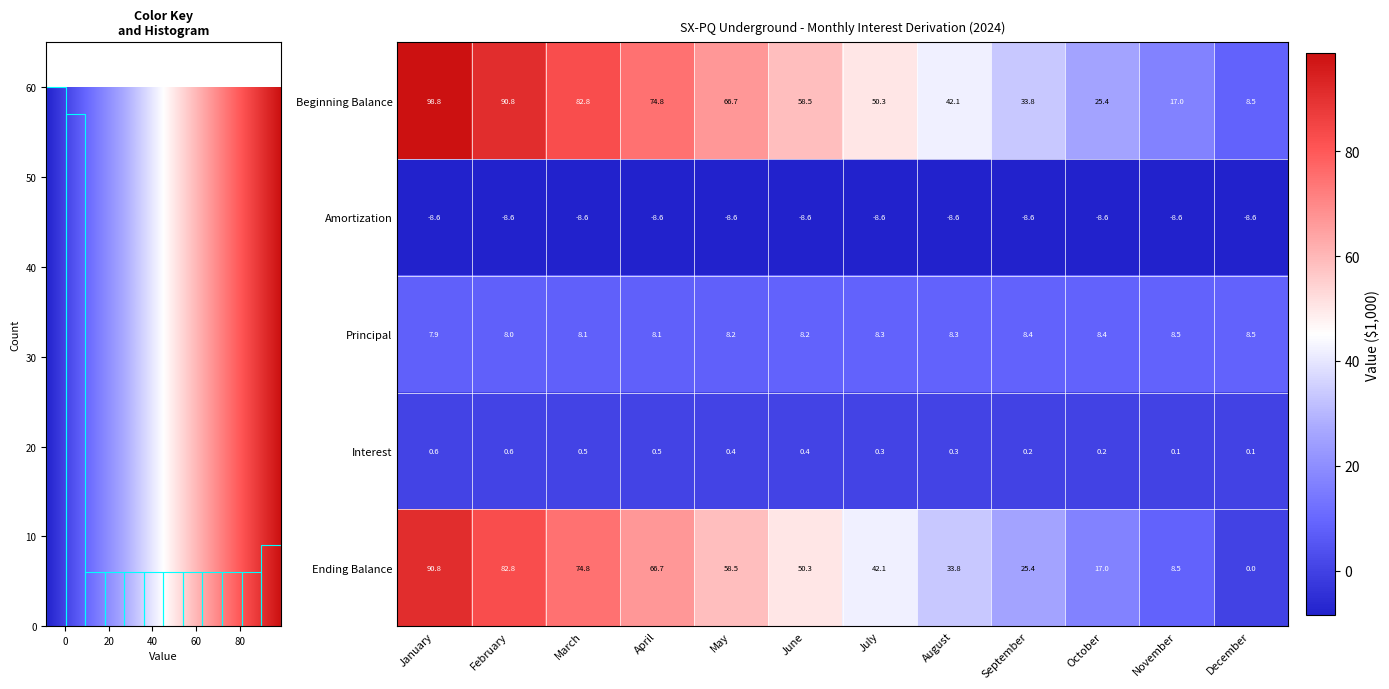

What value does the Interest series have at April?

0.5